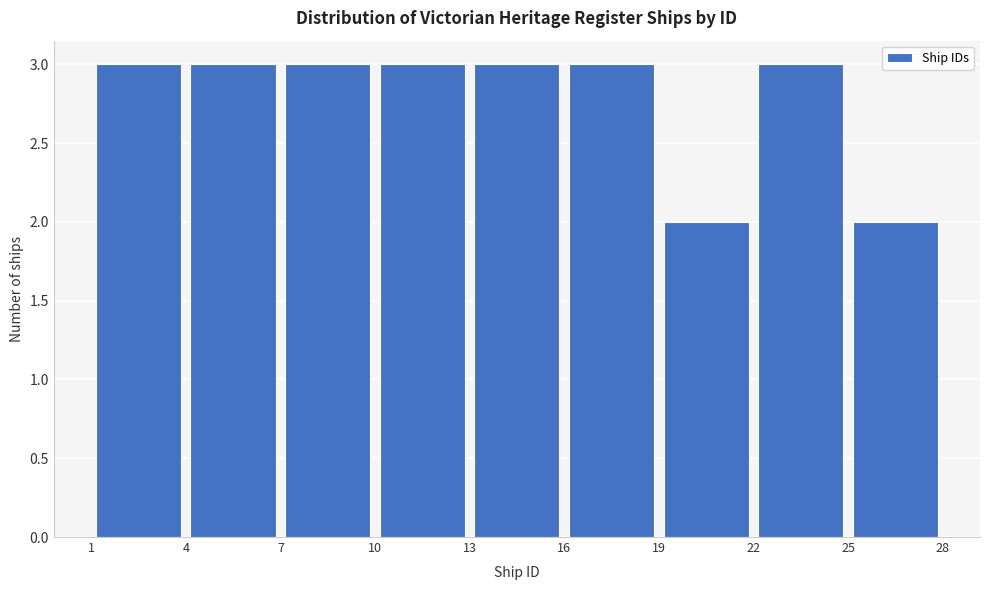

Reading left to right, transcribe this chart: for each bar, give the range it covers on the x-axis and its height. The values are not printed on the chart, so give them approximately, as read against the axis.

1 to 4: 3
4 to 7: 3
7 to 10: 3
10 to 13: 3
13 to 16: 3
16 to 19: 3
19 to 22: 2
22 to 25: 3
25 to 28: 2